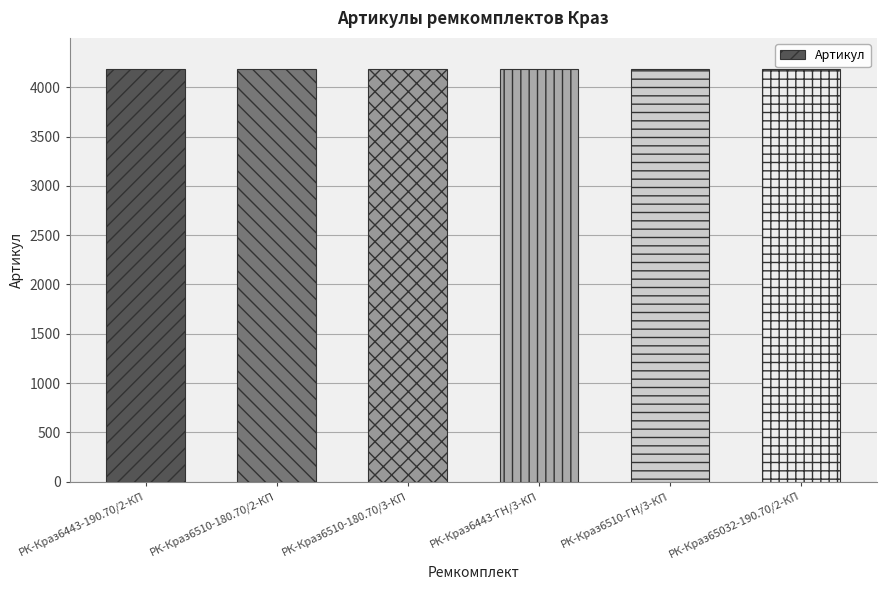

What is the difference between the maximum and second lowest values?

4